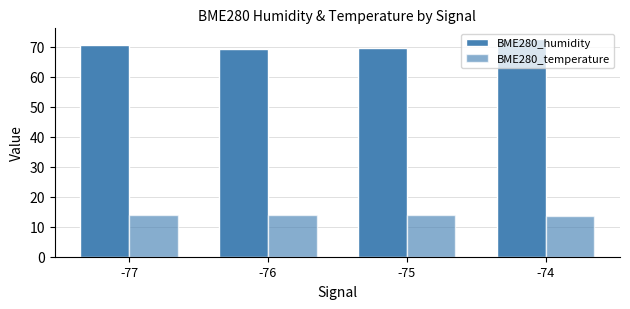

Are the bars horizontal?

No